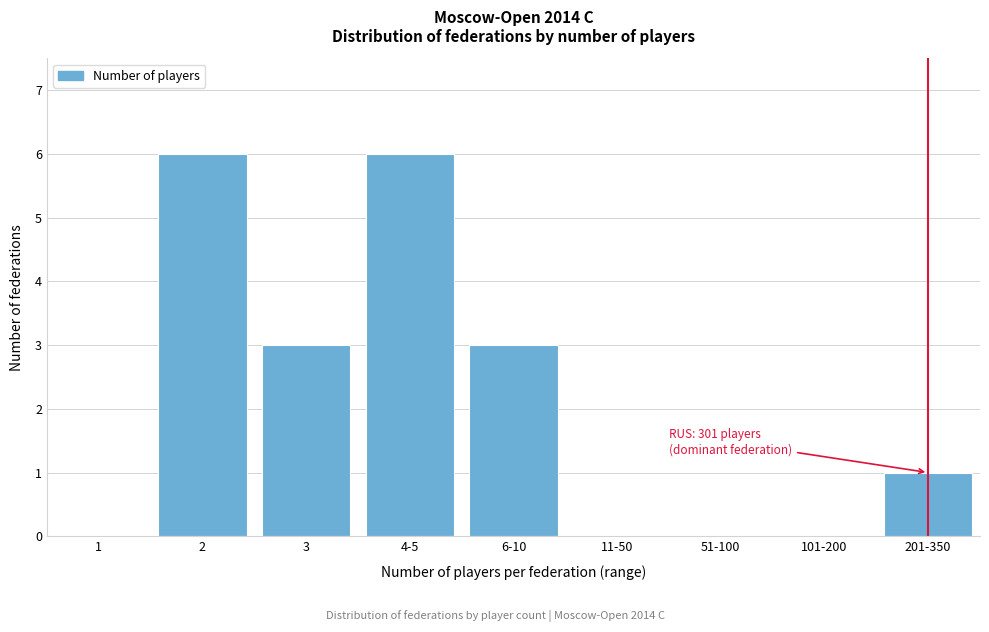

Reading left to right, what are all the values shown in this chart?

1=0	2=6	3=3	4-5=6	6-10=3	11-50=0	51-100=0	101-200=0	201-350=1